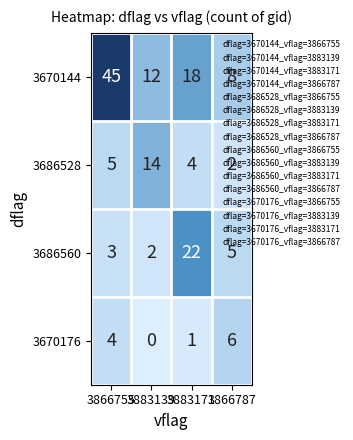

Is the value of 3686528 at 3883171 greater than the value of 3670144 at 3866755?

No